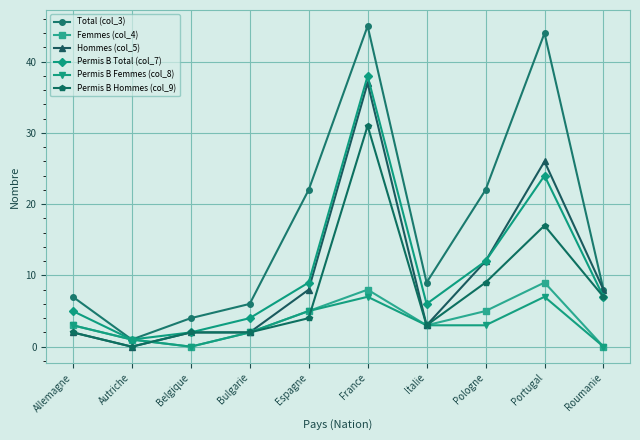

Reading left to right, transcribe all the data shown in this chart.

Total (col_3): Allemagne=7	Autriche=1	Belgique=4	Bulgarie=6	Espagne=22	France=45	Italie=9	Pologne=22	Portugal=44	Roumanie=8
Femmes (col_4): Allemagne=3	Autriche=1	Belgique=0	Bulgarie=2	Espagne=5	France=8	Italie=3	Pologne=5	Portugal=9	Roumanie=0
Hommes (col_5): Allemagne=2	Autriche=0	Belgique=2	Bulgarie=2	Espagne=8	France=37	Italie=3	Pologne=12	Portugal=26	Roumanie=8
Permis B Total (col_7): Allemagne=5	Autriche=1	Belgique=2	Bulgarie=4	Espagne=9	France=38	Italie=6	Pologne=12	Portugal=24	Roumanie=7
Permis B Femmes (col_8): Allemagne=3	Autriche=1	Belgique=0	Bulgarie=2	Espagne=5	France=7	Italie=3	Pologne=3	Portugal=7	Roumanie=0
Permis B Hommes (col_9): Allemagne=2	Autriche=0	Belgique=2	Bulgarie=2	Espagne=4	France=31	Italie=3	Pologne=9	Portugal=17	Roumanie=7